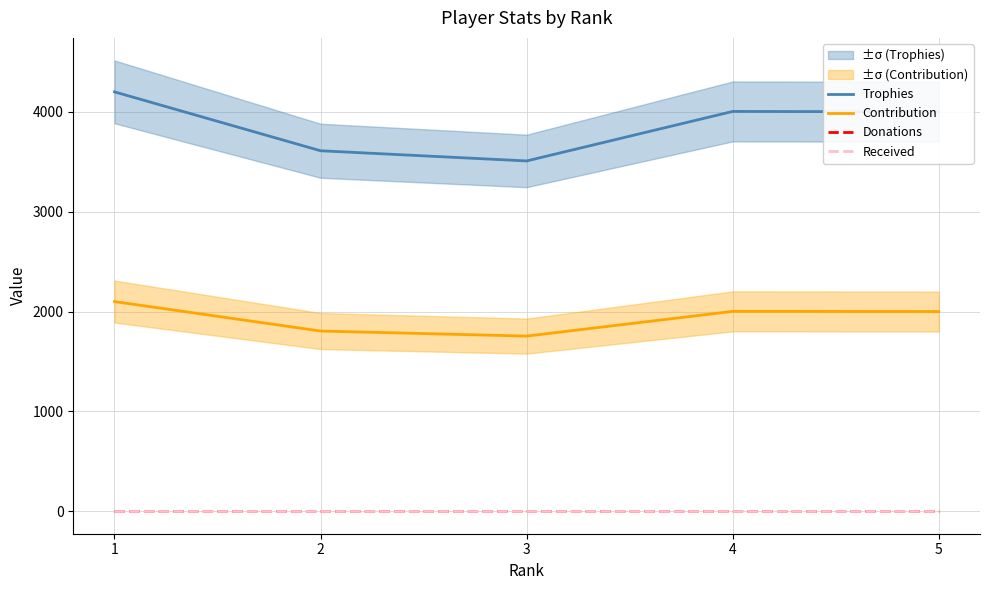

What value does the Trophies series have at 2?

3611